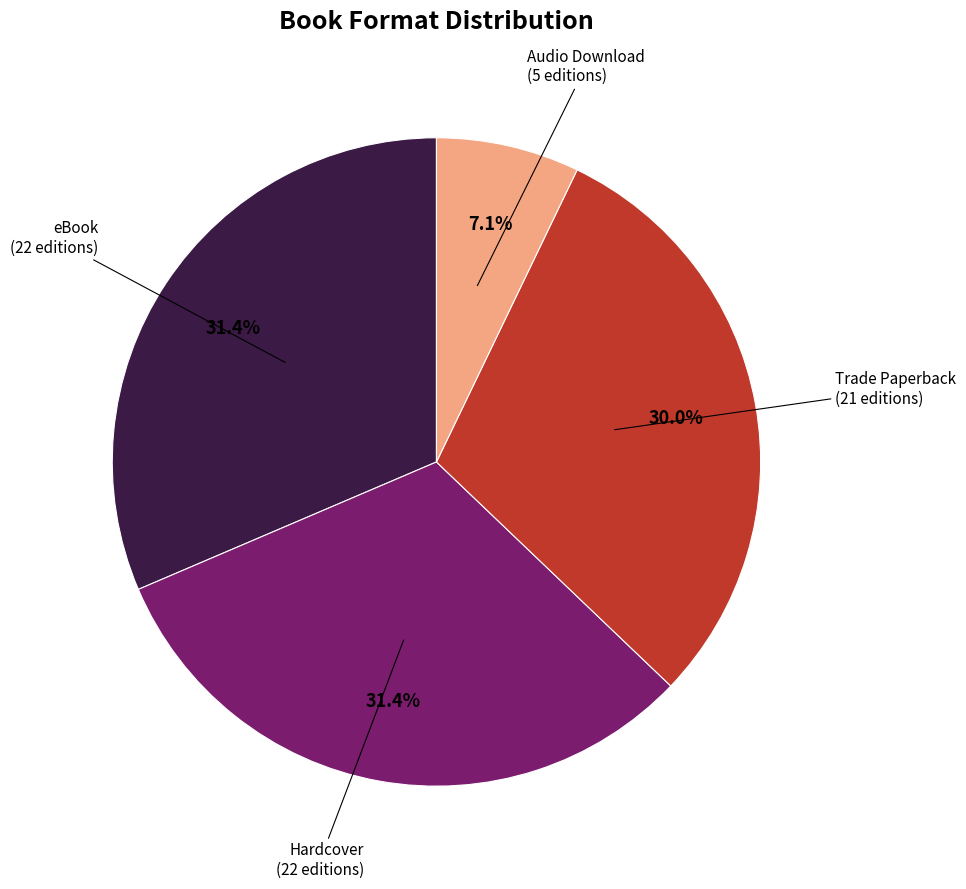

What percentage is the Trade Paperback slice, to the nearest percent?

30%